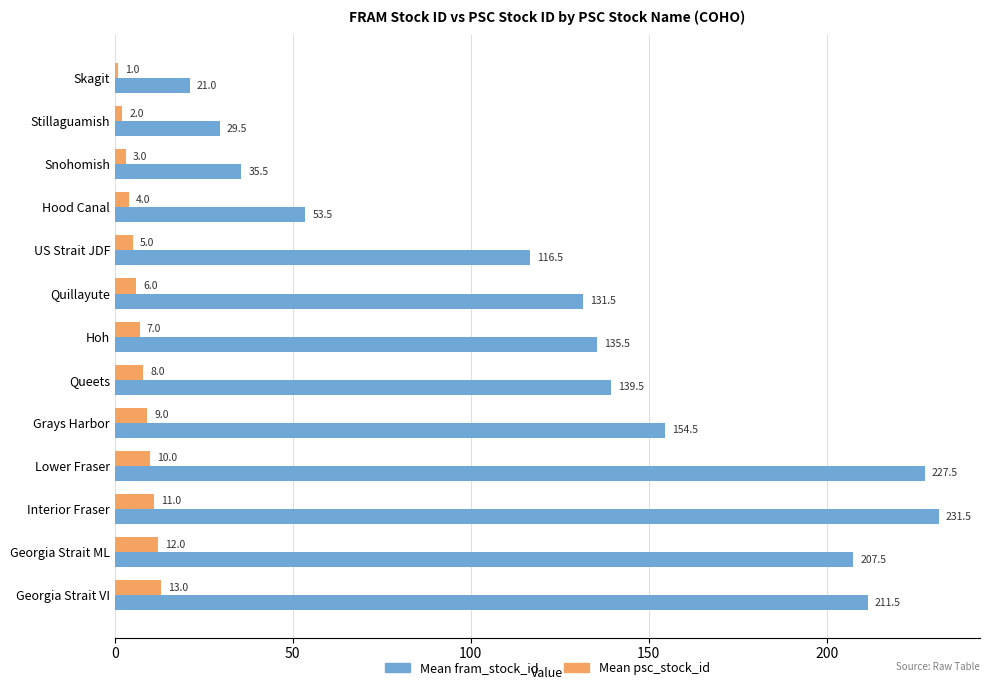

Which category has the highest value in the Mean fram_stock_id series?

Interior Fraser